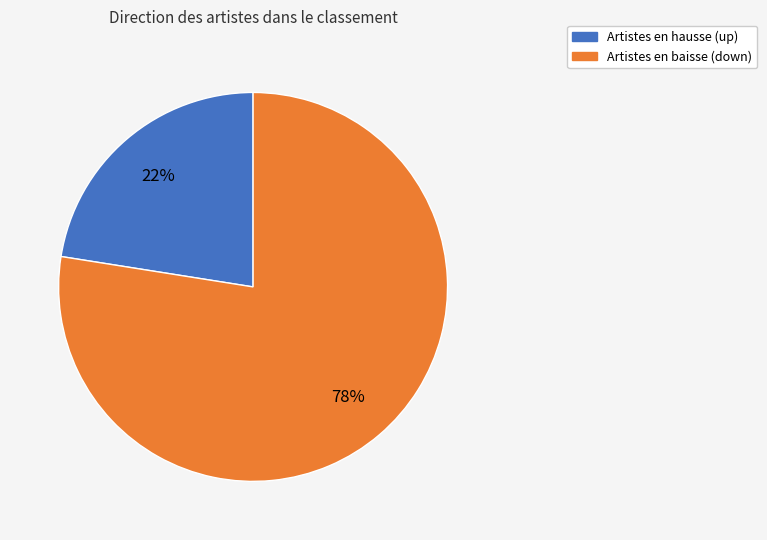

Is there any slice that represents more than half of the pie?

Yes